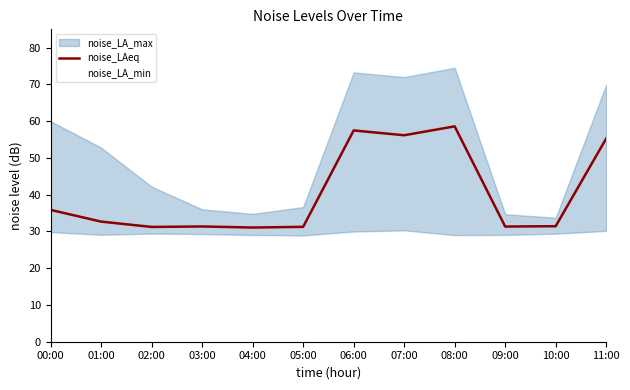

What value does the data have at 08:00?

58.6